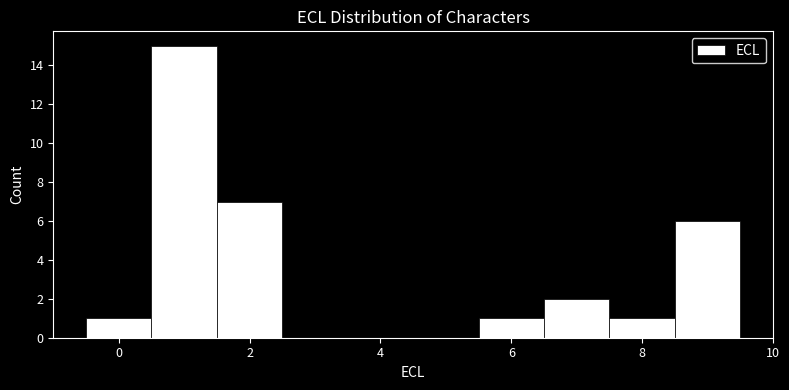

Reading left to right, transcribe this chart: for each bar, give the range it covers on the x-axis and its height. Neither the bar edges nor the heights are printed on the chart, so give them approximately, as read against the axes.

-0.5 to 0.5: 1
0.5 to 1.5: 15
1.5 to 2.5: 7
2.5 to 3.5: 0
3.5 to 4.5: 0
4.5 to 5.5: 0
5.5 to 6.5: 1
6.5 to 7.5: 2
7.5 to 8.5: 1
8.5 to 9.5: 6